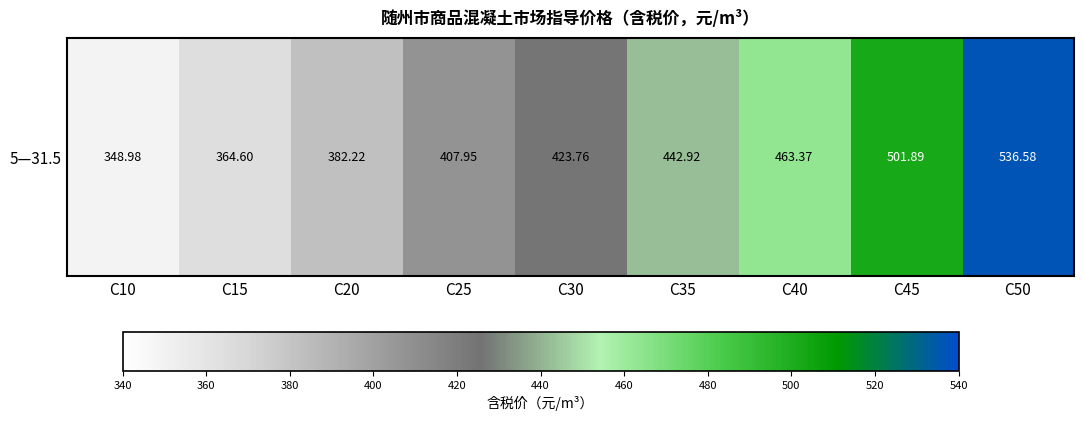

Count the number of data series in this chart.

1